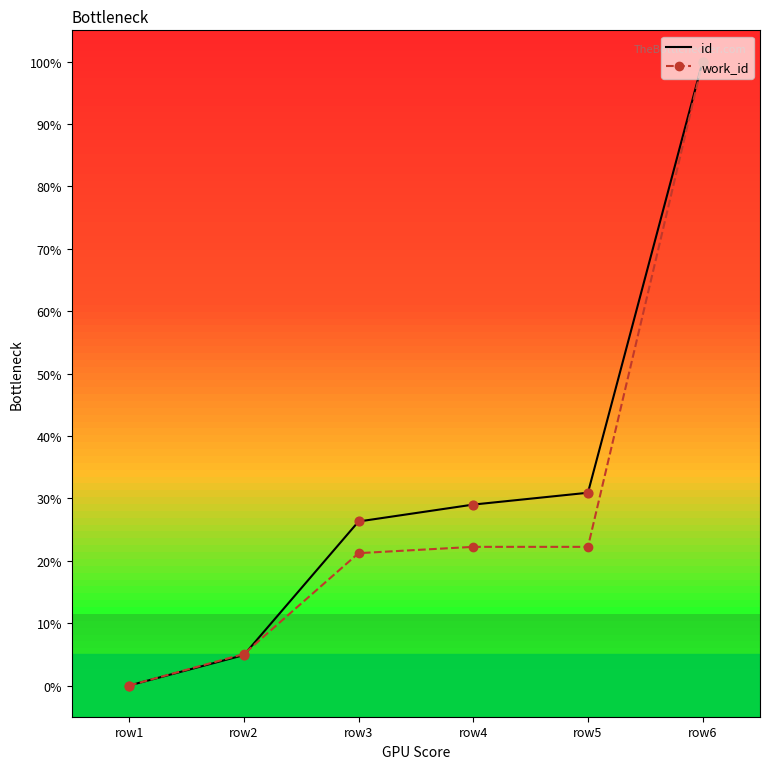

Is the value of id at row2 greater than the value of work_id at row1?

Yes